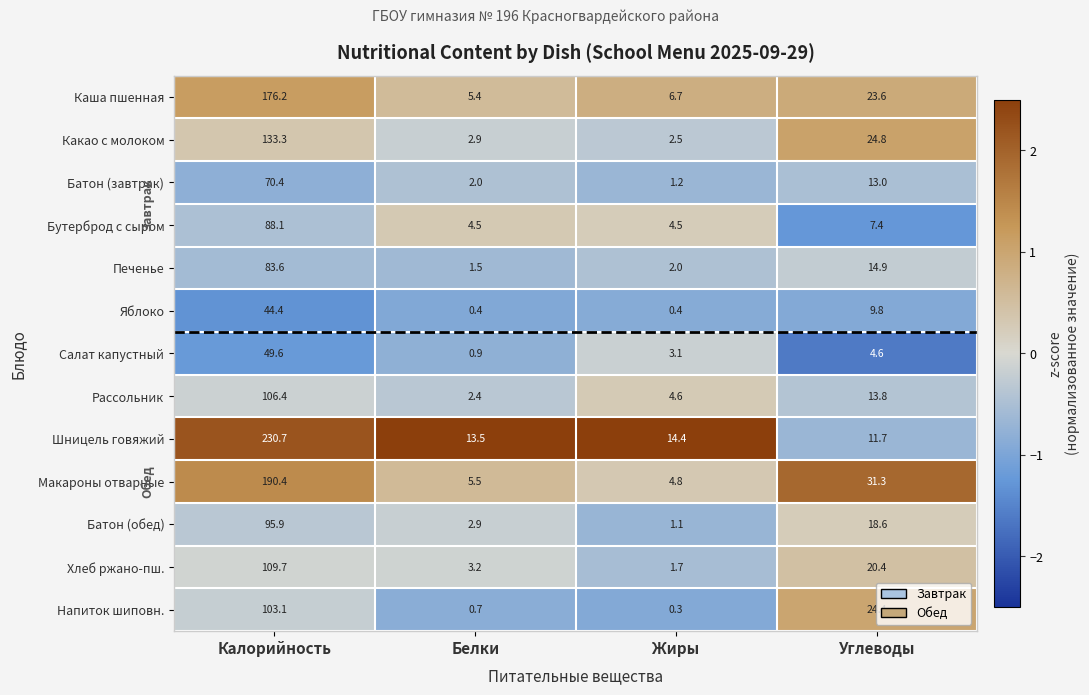

What is the sum of all Бутерброд с сыром values?

104.5